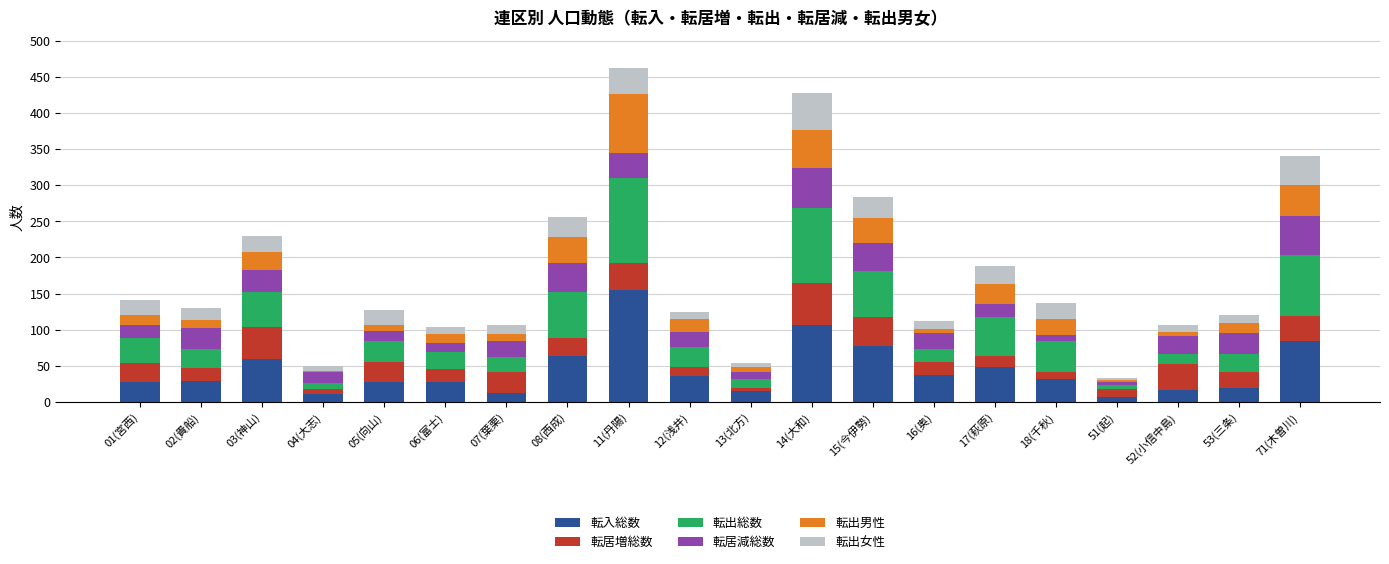

Are the bars grouped side by side (vs. stacked)?

No